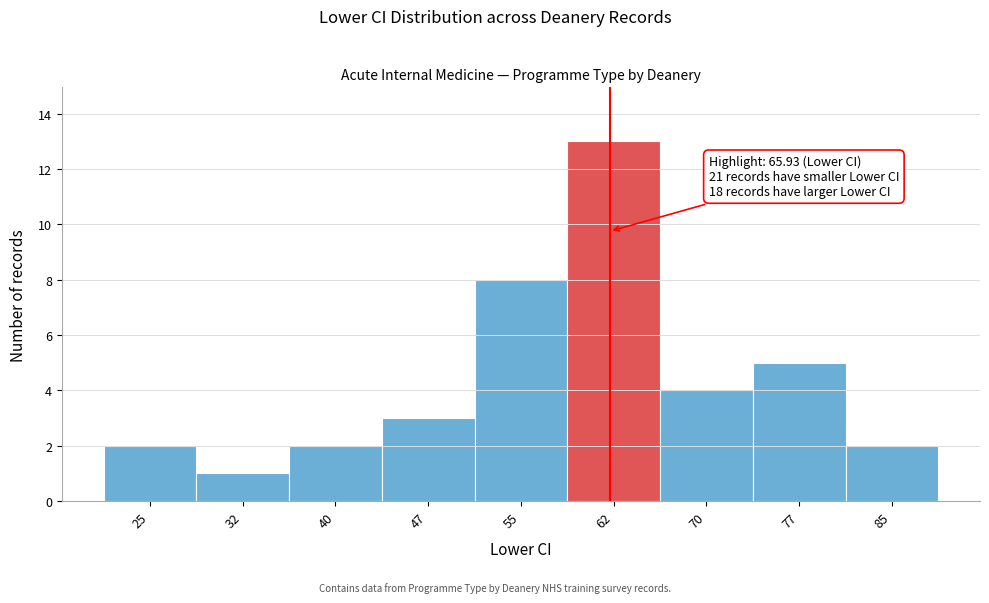

Reading left to right, transcribe all the data shown in this chart.

2	1	2	3	8	13	4	5	2